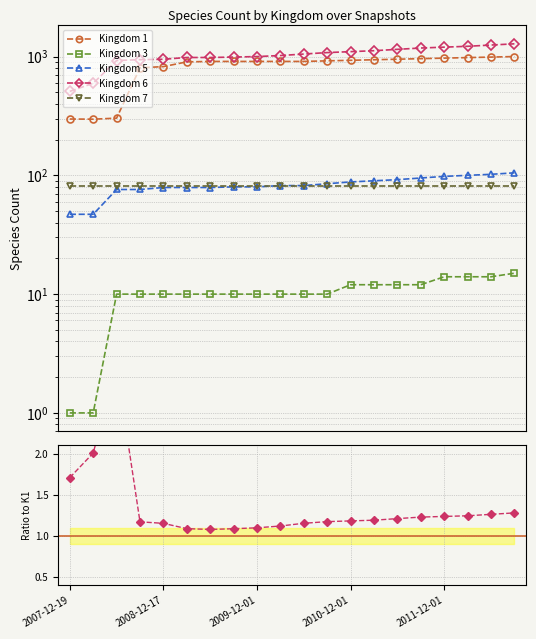

Does the chart have visible grid lines?

Yes